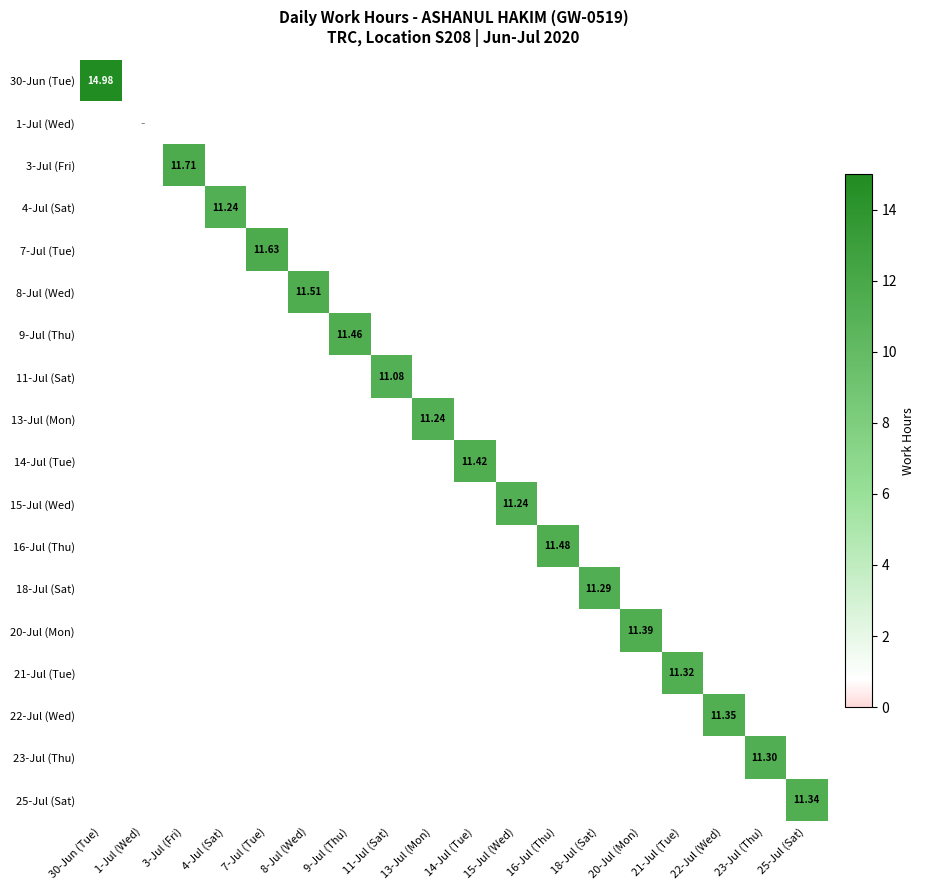

Is it true that 15-Jul (Wed) equals -6.3 at 13-Jul (Mon)?

False